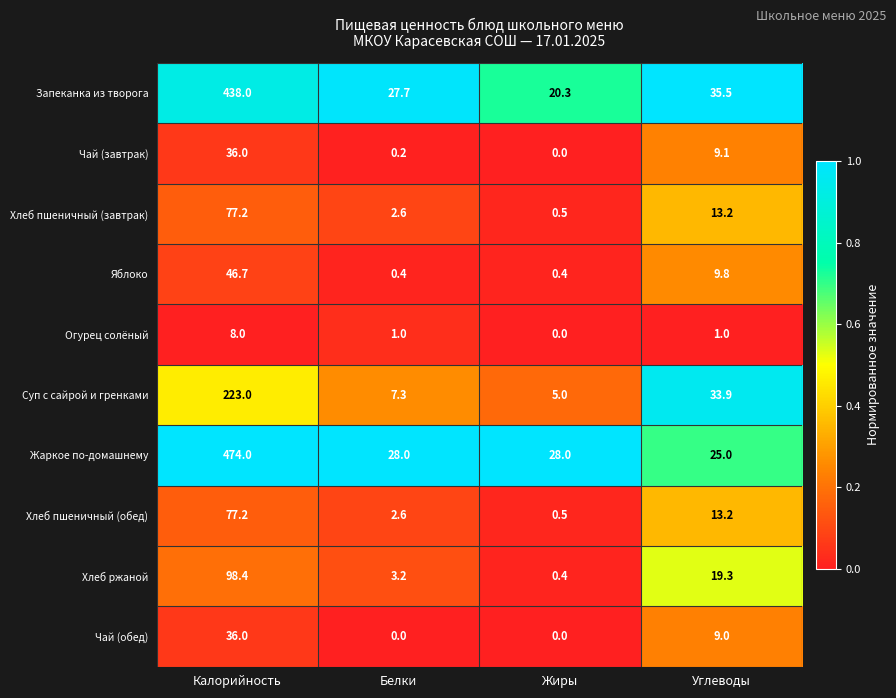

Which category has the highest value in the Чай (завтрак) series?

Калорийность